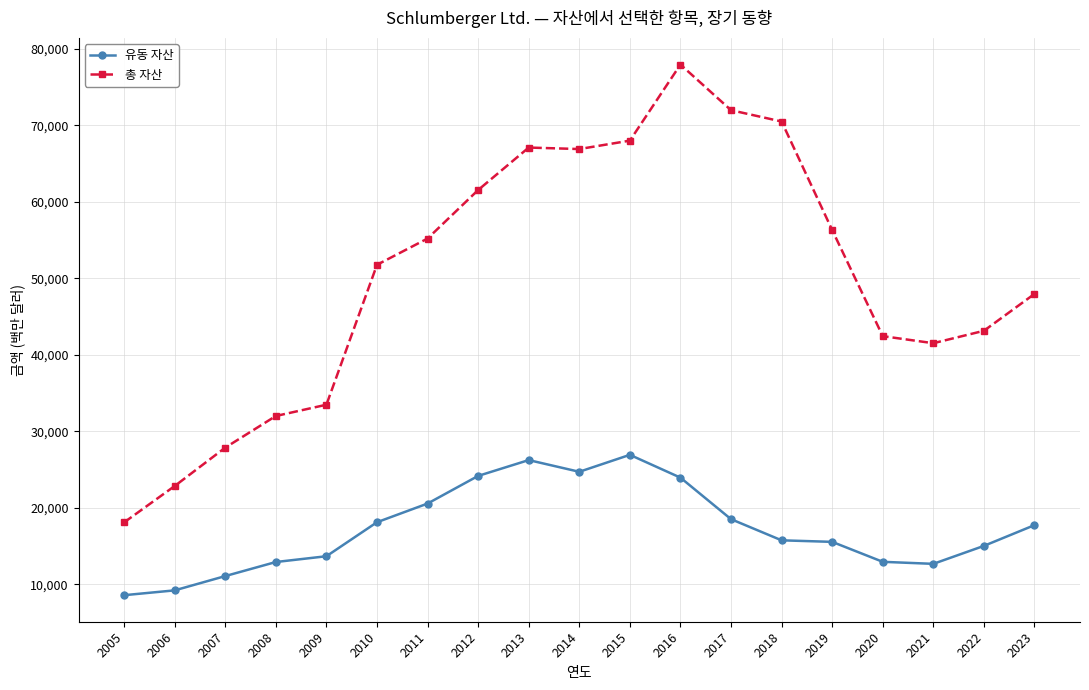

What value does the 총 자산 series have at 2019, to the nearest 50?

56300